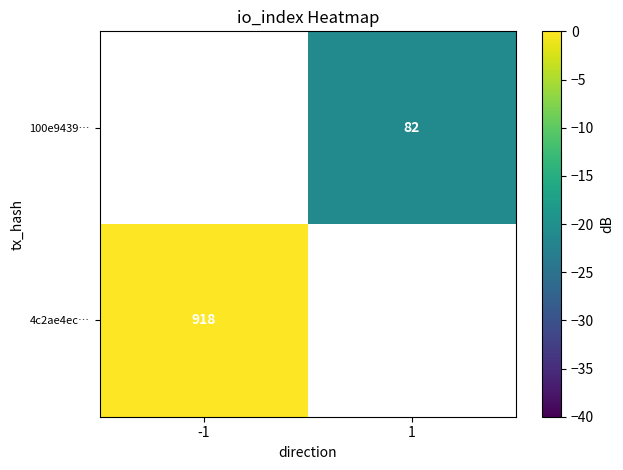

What is the minimum value shown in the chart?

-21.0